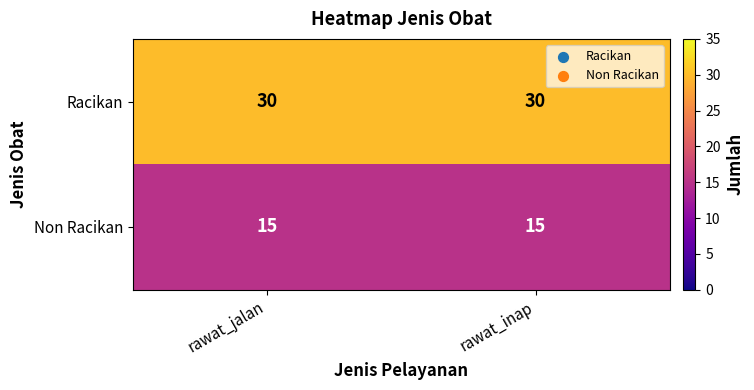

What is the total value across all series at rawat_inap?

45